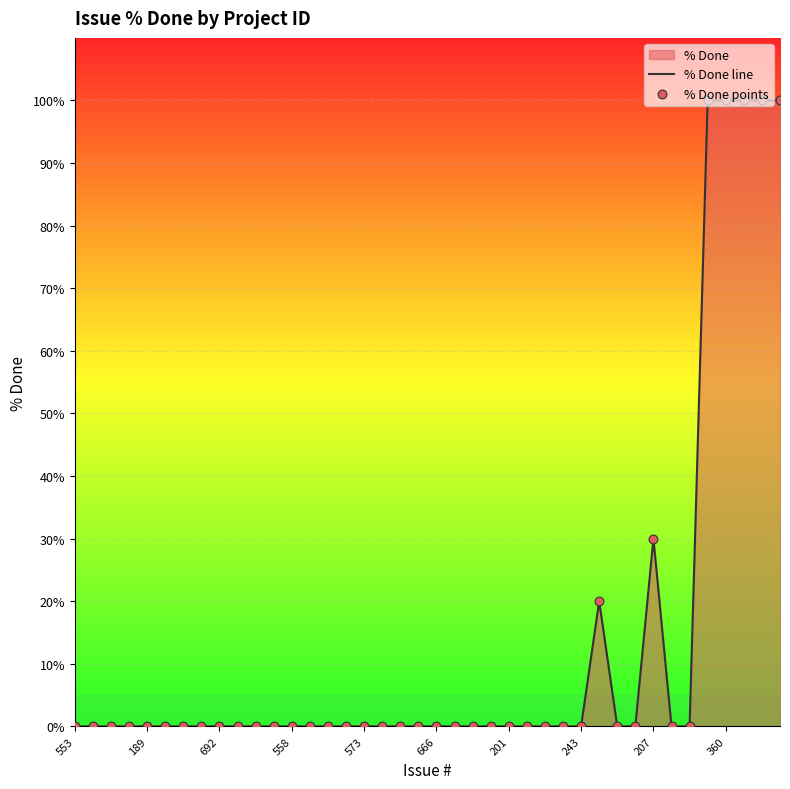

Which series has the largest Y range (max minus min)?

% Done line